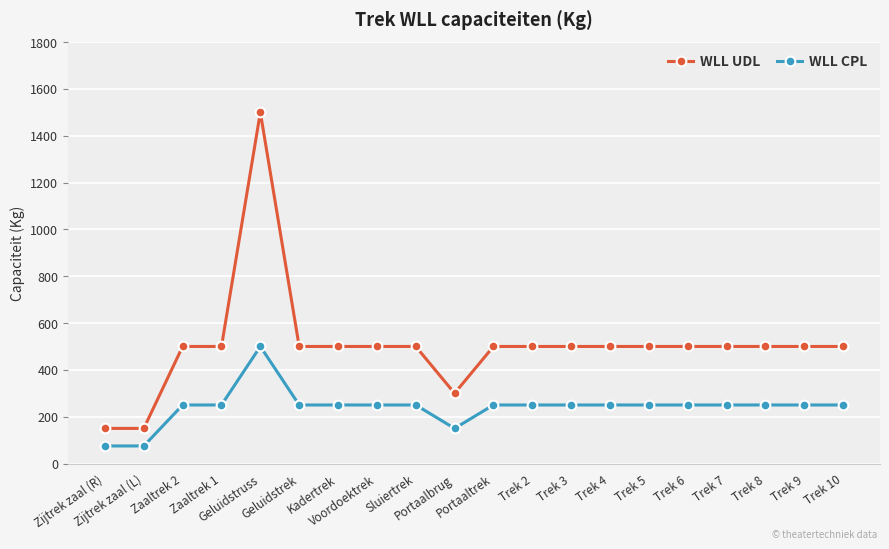

Reading left to right, what are all the values shown in this chart?

WLL UDL: Zijtrek zaal (R)=150	Zijtrek zaal (L)=150	Zaaltrek 2=500	Zaaltrek 1=500	Geluidstruss=1500	Geluidstrek=500	Kadertrek=500	Voordoektrek=500	Sluiertrek=500	Portaalbrug=300	Portaaltrek=500	Trek 2=500	Trek 3=500	Trek 4=500	Trek 5=500	Trek 6=500	Trek 7=500	Trek 8=500	Trek 9=500	Trek 10=500
WLL CPL: Zijtrek zaal (R)=75	Zijtrek zaal (L)=75	Zaaltrek 2=250	Zaaltrek 1=250	Geluidstruss=500	Geluidstrek=250	Kadertrek=250	Voordoektrek=250	Sluiertrek=250	Portaalbrug=150	Portaaltrek=250	Trek 2=250	Trek 3=250	Trek 4=250	Trek 5=250	Trek 6=250	Trek 7=250	Trek 8=250	Trek 9=250	Trek 10=250